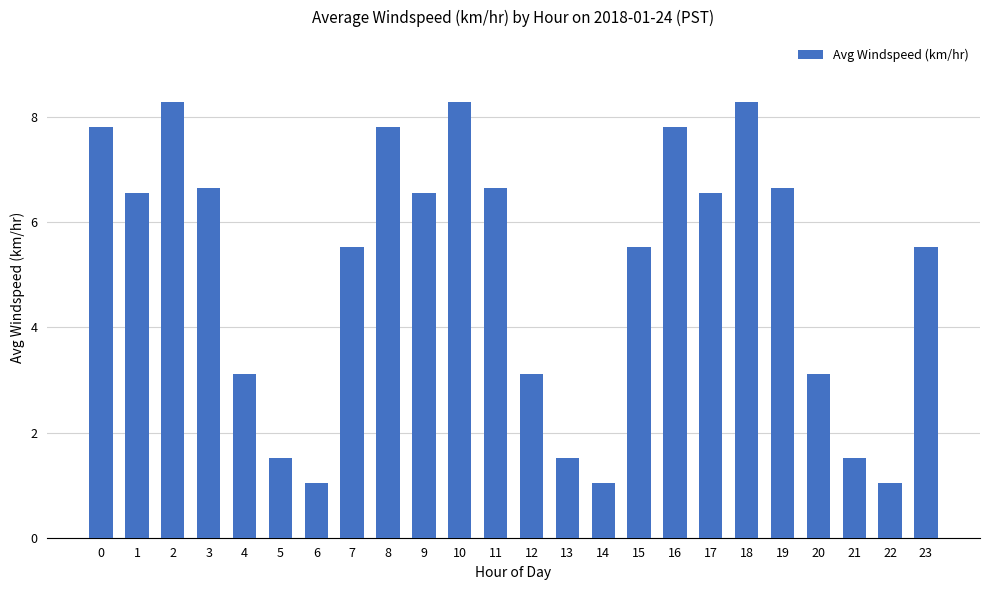

What value does the data have at 15?

5.5